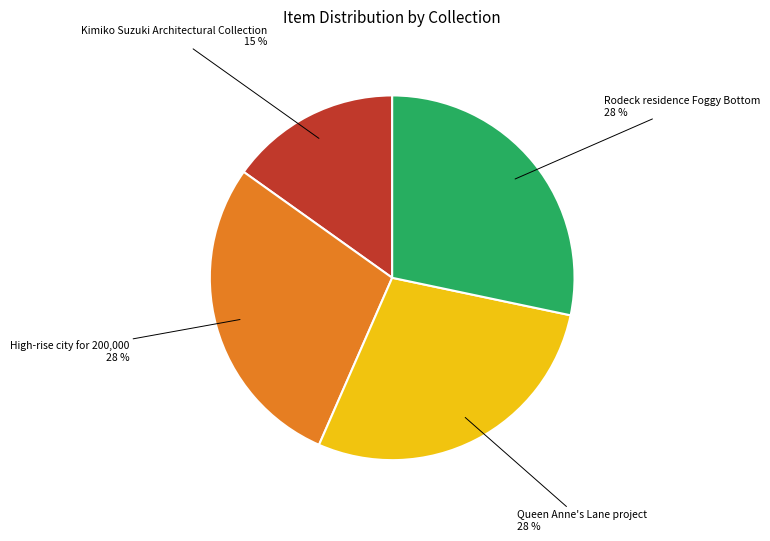

How many segments does this pie chart have?

4